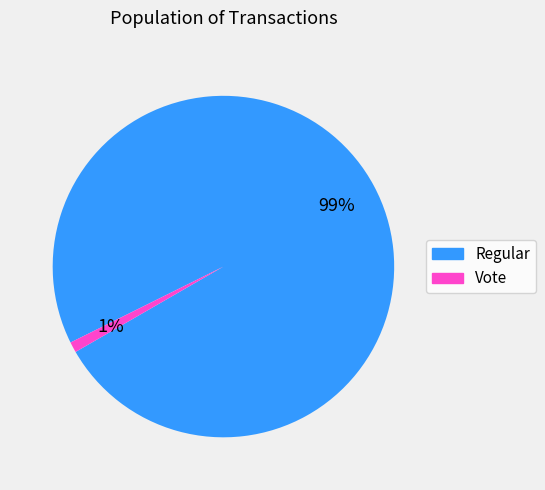

Is it true that Vote is 1% of the pie?

True